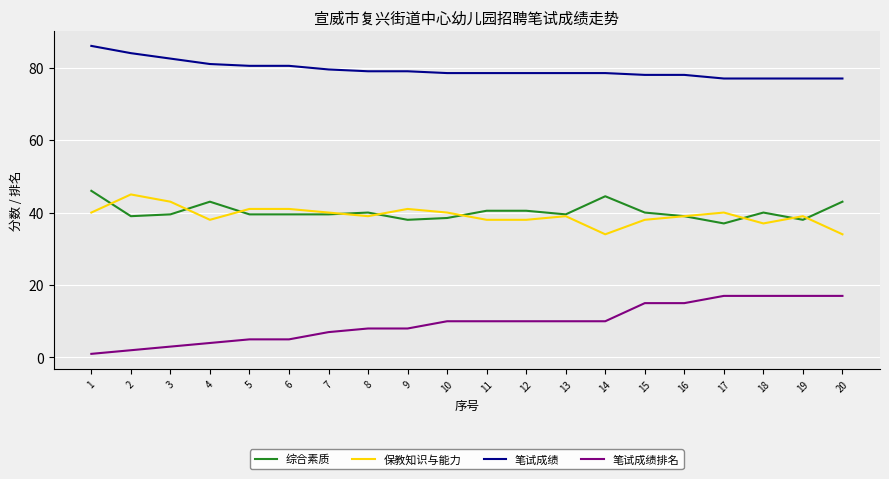

What is the minimum value shown in the chart?

1.0